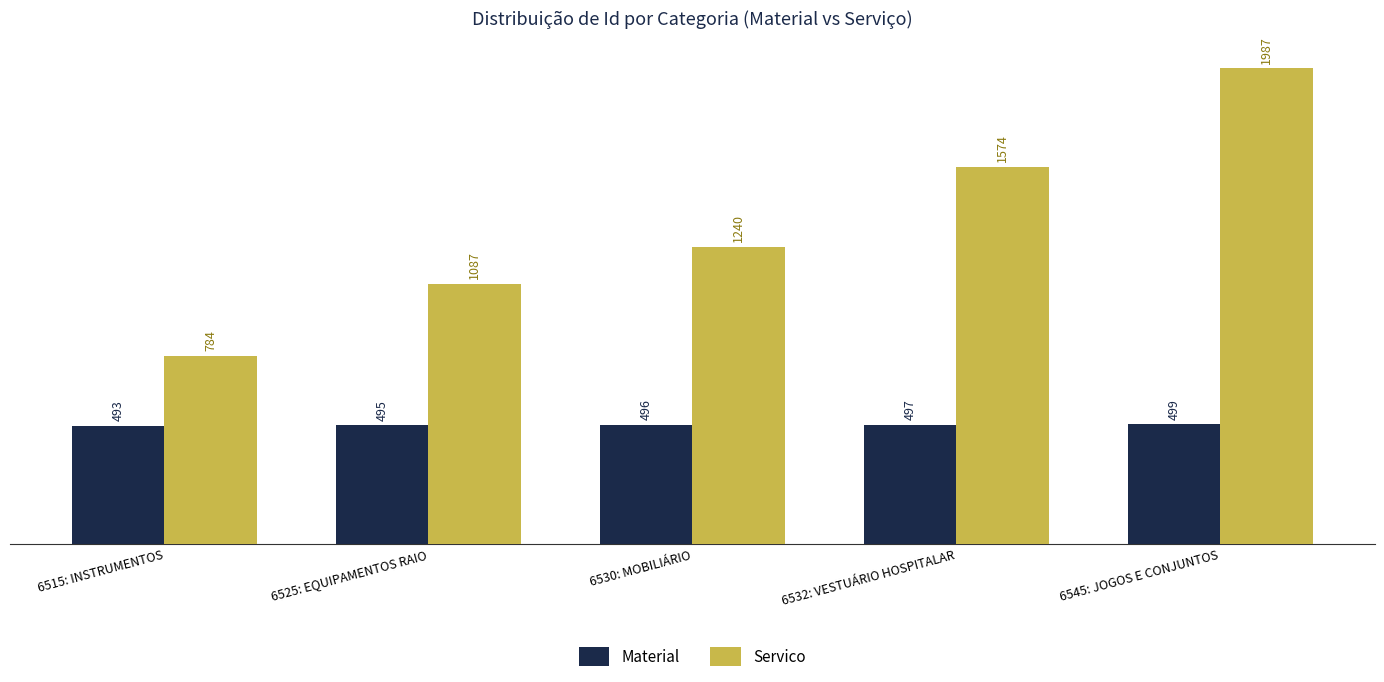

What is the label of the 5th bar from the left?

6545: JOGOS E CONJUNTOS